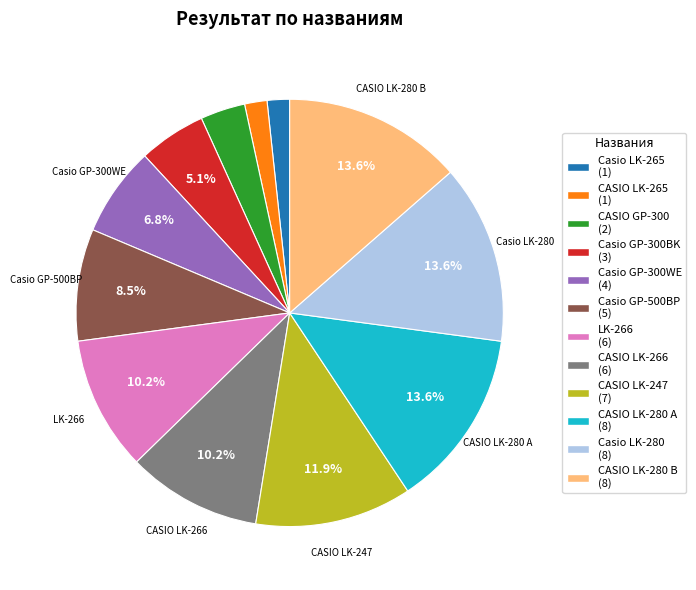

What is the ratio of the value at CASIO LK-247 (7) to the value at Casio LK-265 (1)?

7.0